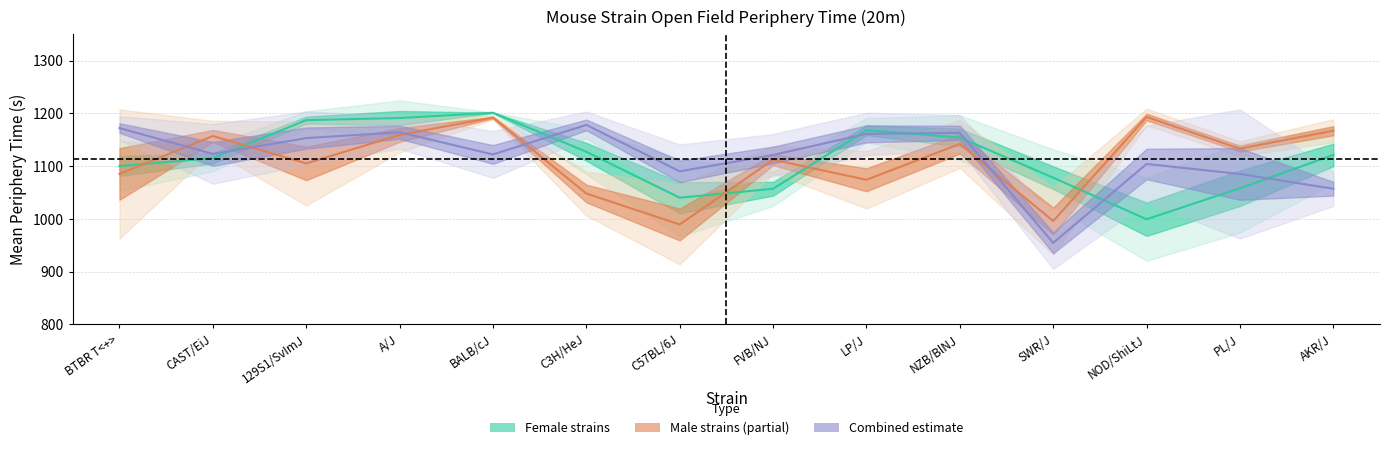

What is the value of the Female strains point at the 7th from the left?

1040.0